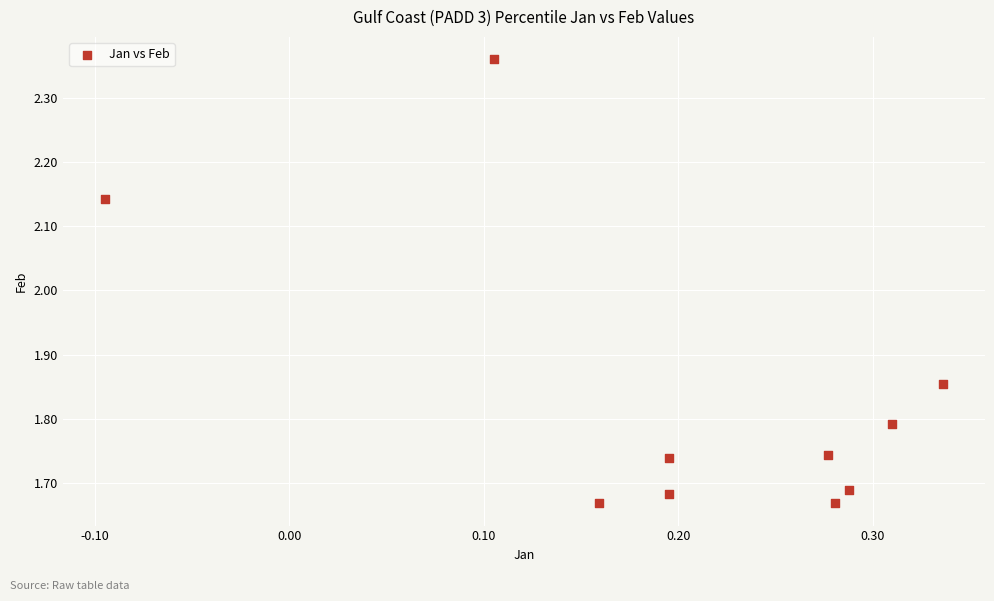

What is the range of Y values (max minus min)?

0.7